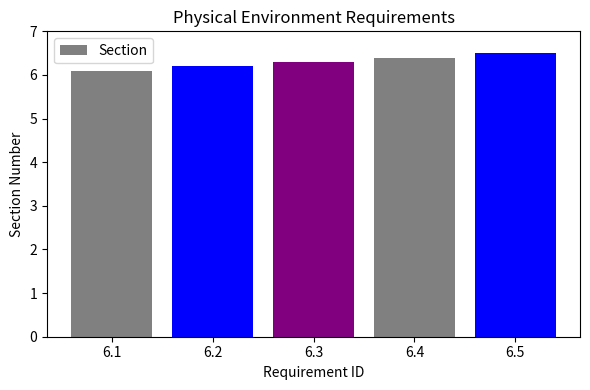

Reading left to right, list all the values displayed in this chart.

6.1	6.2	6.3	6.4	6.5